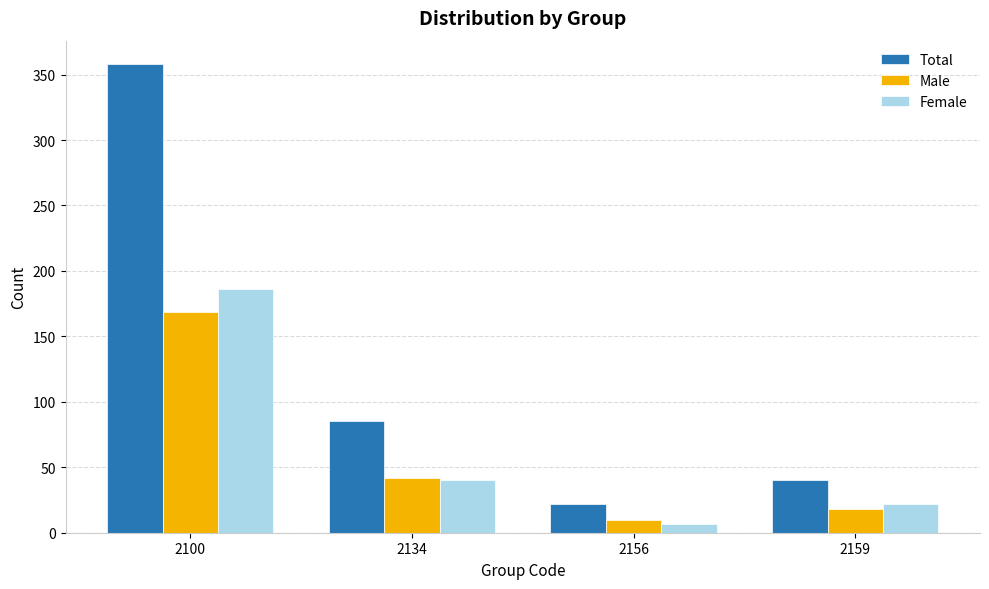

How many series are shown in this chart?

3